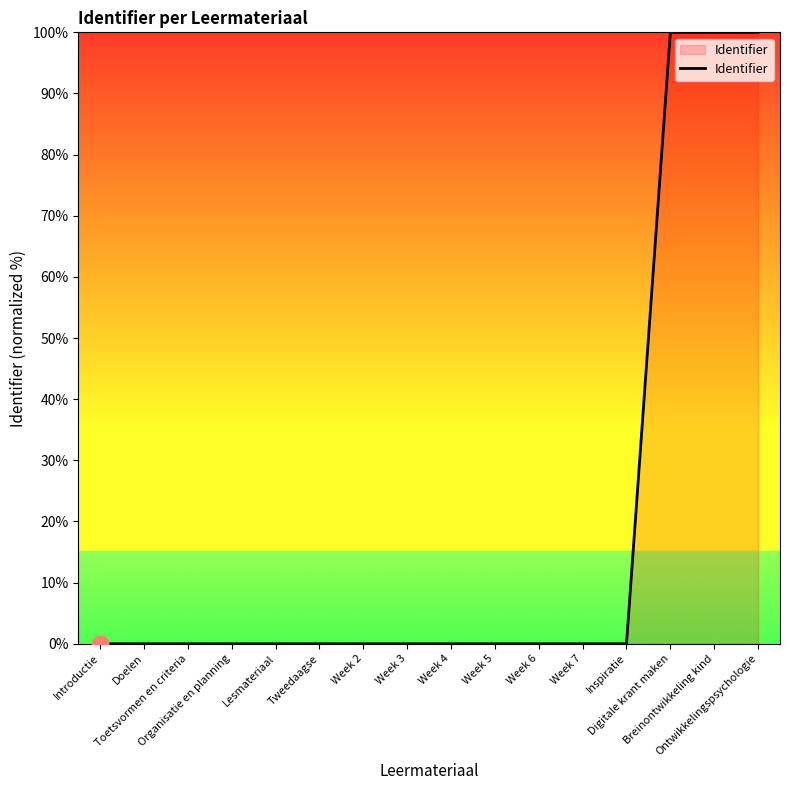

What is the greatest value displayed?

100.0